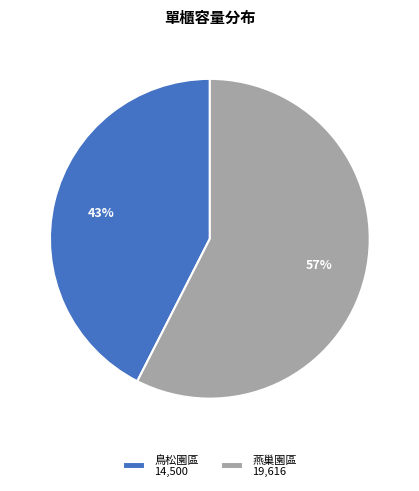

Is it true that 燕巢園區 19,616 is 57% of the pie?

True